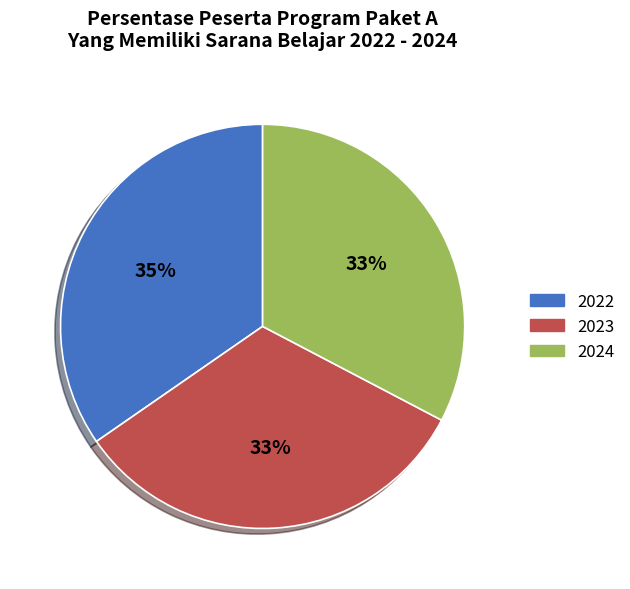

Which category has the biggest portion of the pie?

2022